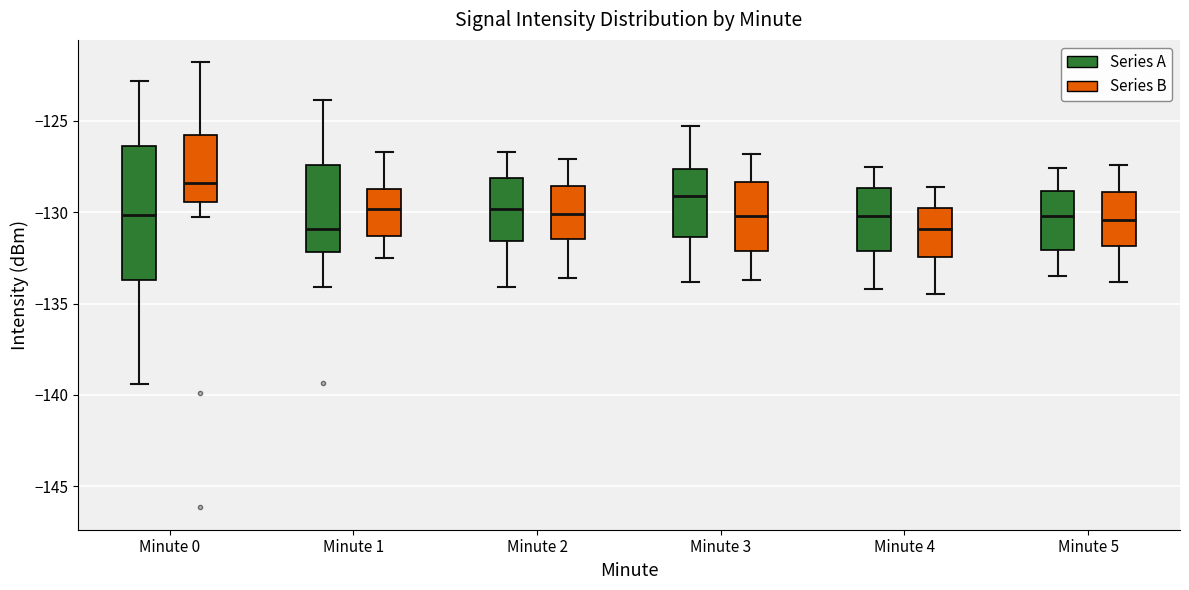

Where is the lower edge of the box for Minute 1 (Series B) on the y-axis? The values are not printed on the chart, so give them approximately, as read against the axis.

-131.5